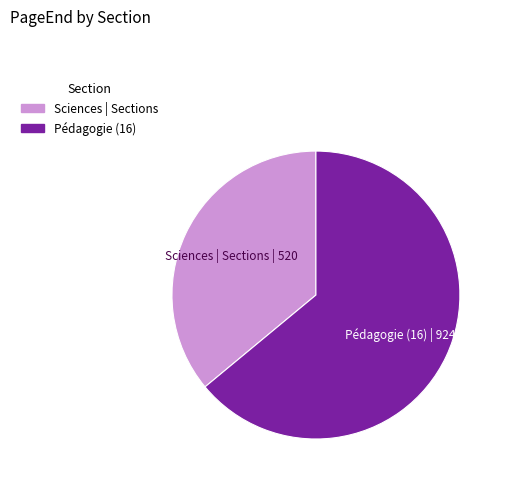

Which category has the smallest portion of the pie?

Sciences | Sections